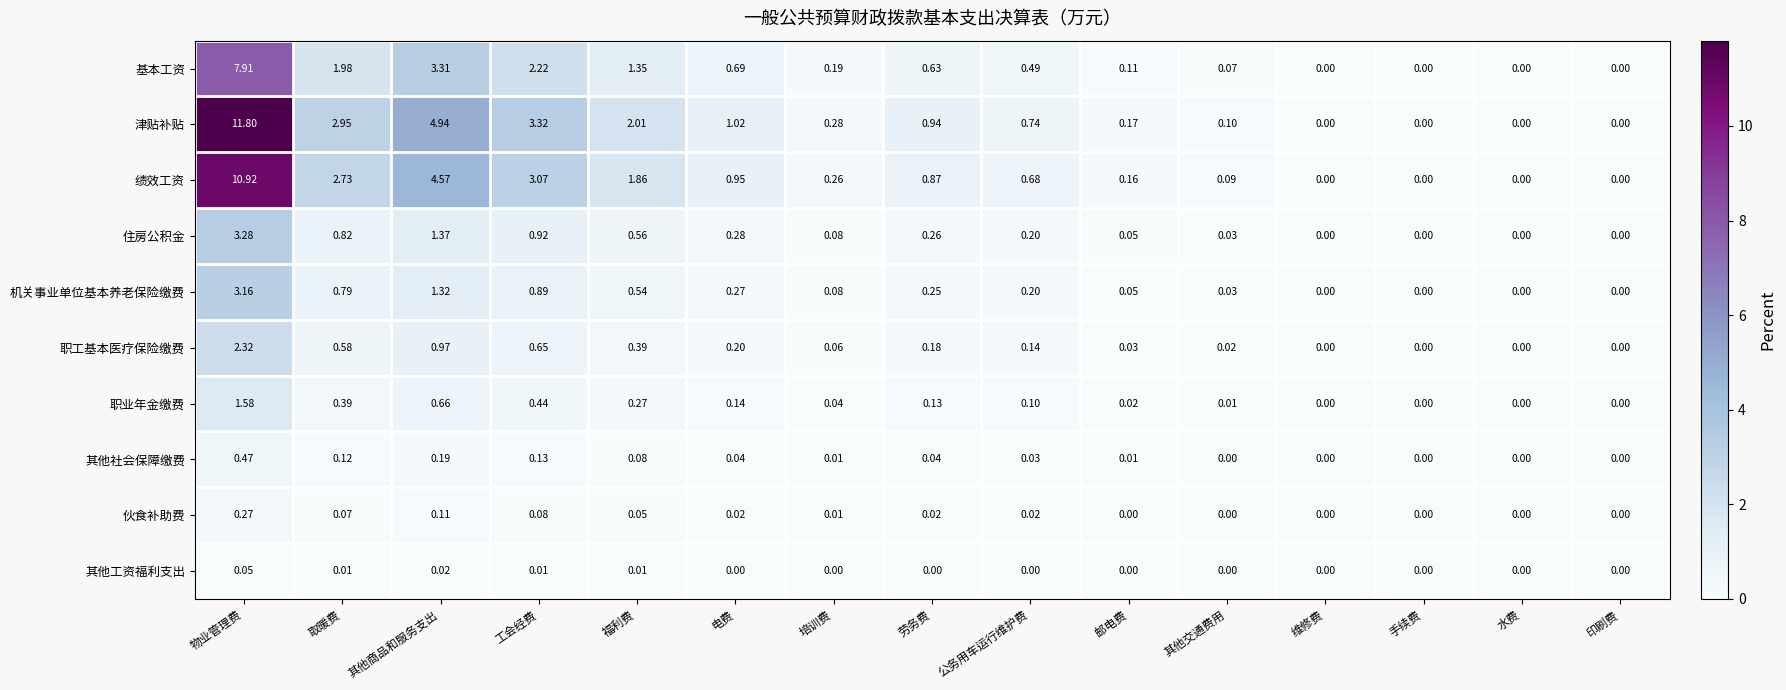

Rank the series by their maximum value, from highest to lowest.

津贴补贴, 绩效工资, 基本工资, 住房公积金, 机关事业单位基本养老保险缴费, 职工基本医疗保险缴费, 职业年金缴费, 其他社会保障缴费, 伙食补助费, 其他工资福利支出